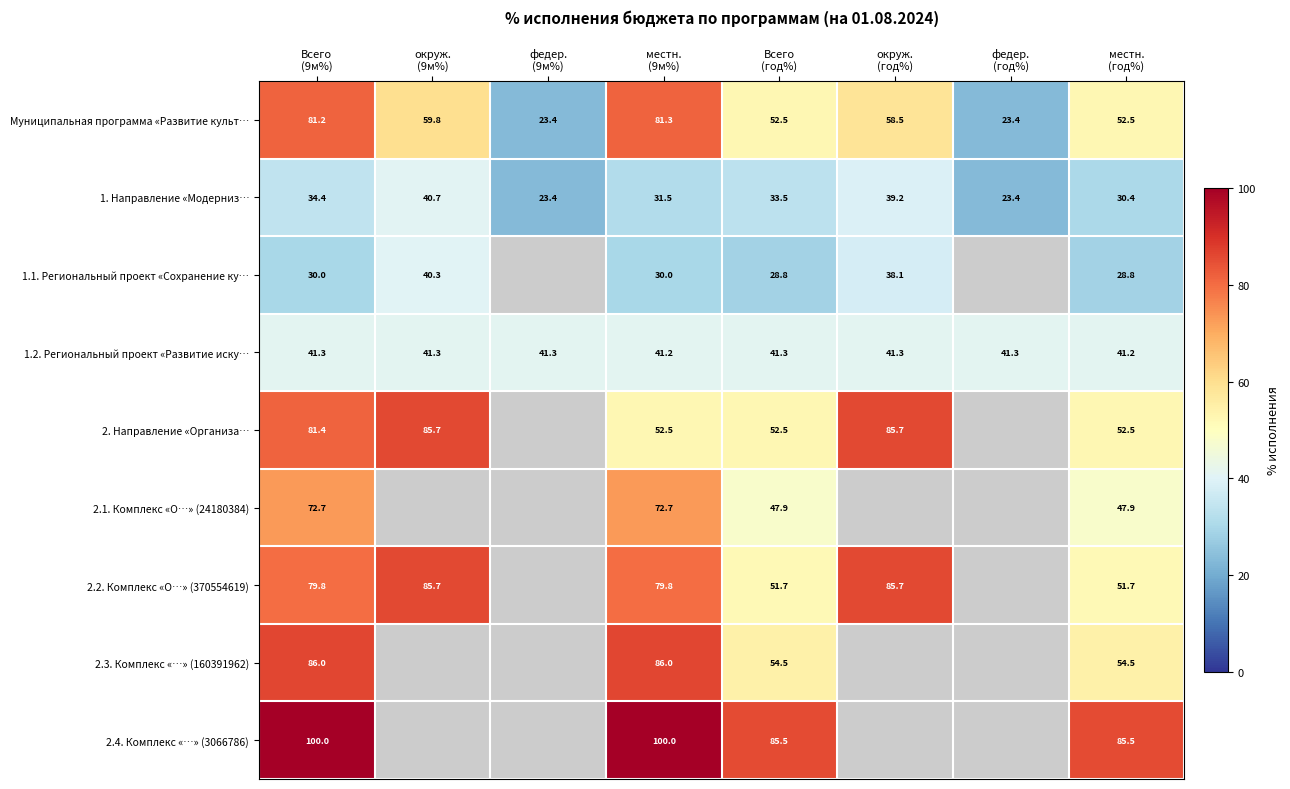

Which series has the largest range (max minus min)?

Муниципальная программа «Развитие культ…